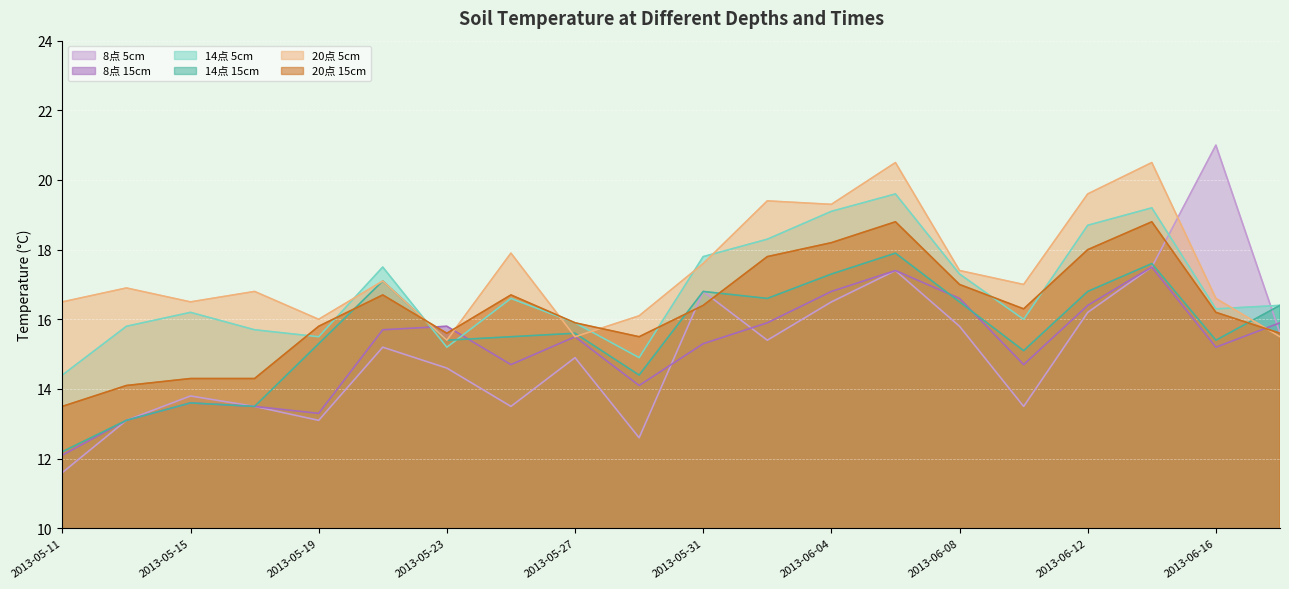

The value of 8点 15cm at 2013-06-04 is 9.8. True or false?

False